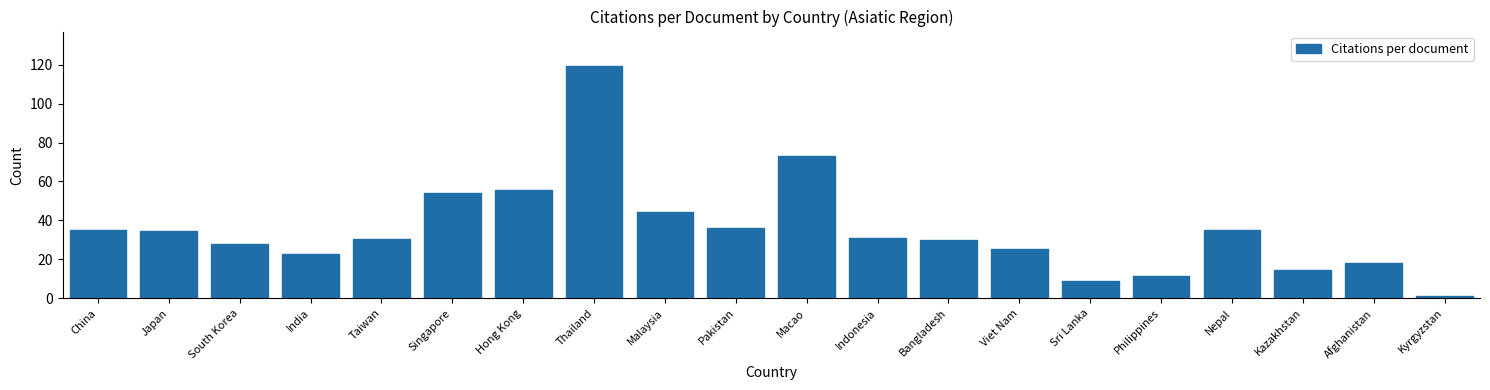

True or false: the data shows 53.1 at Bangladesh.

False